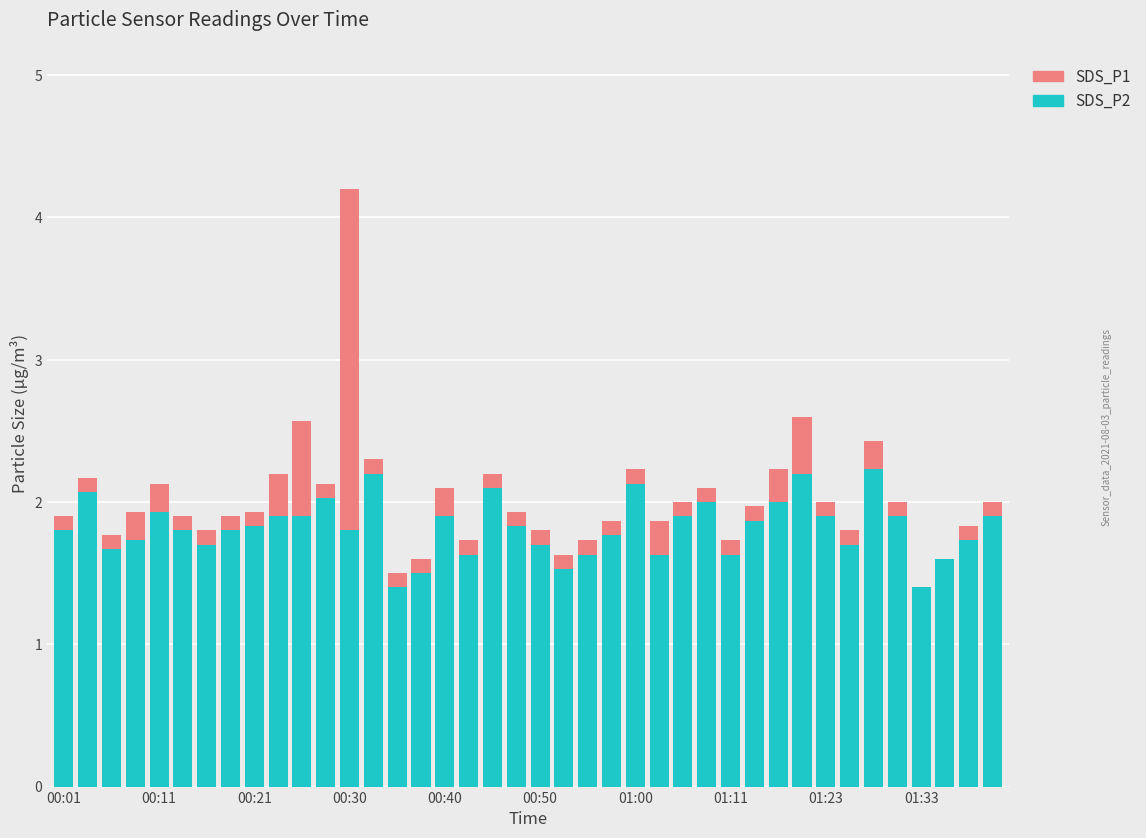

At 21, list the series in order from smallest to largest.

SDS_P2, SDS_P1